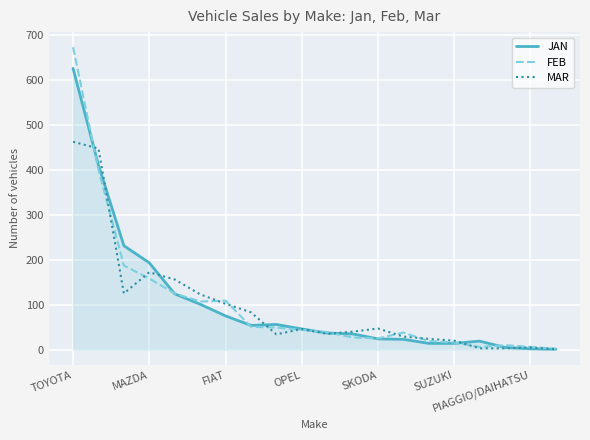

What is the greatest value displayed?

672